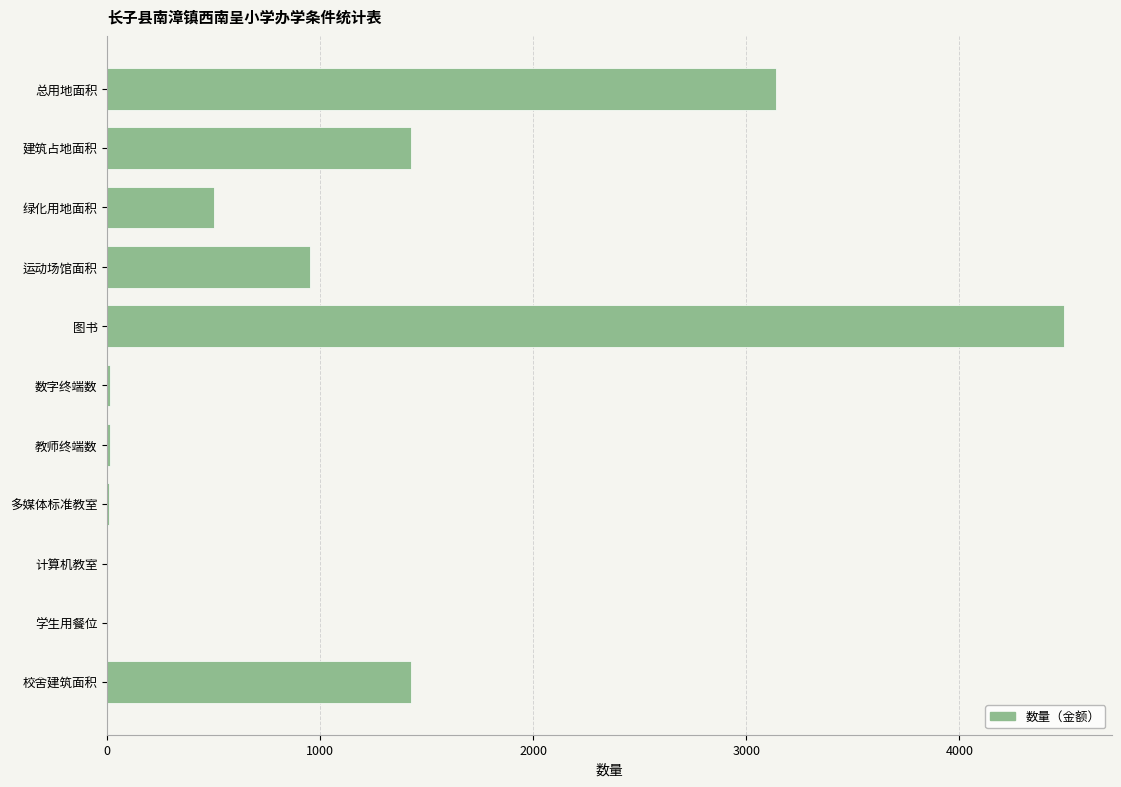

At which category does the chart reach its peak across all series?

图书